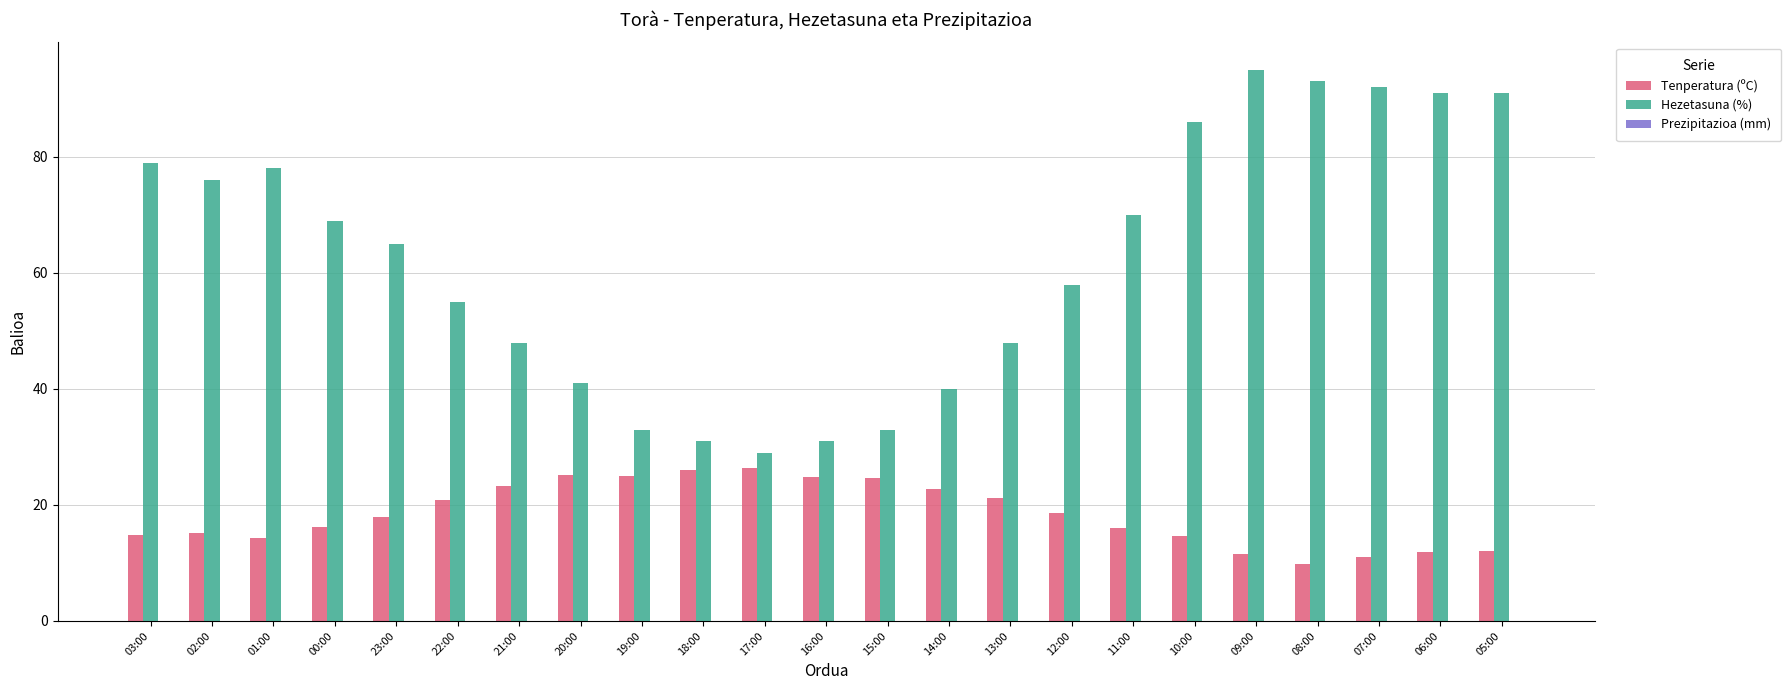

What is the difference between the maximum and minimum values in the Hezetasuna (%) series?

66.0